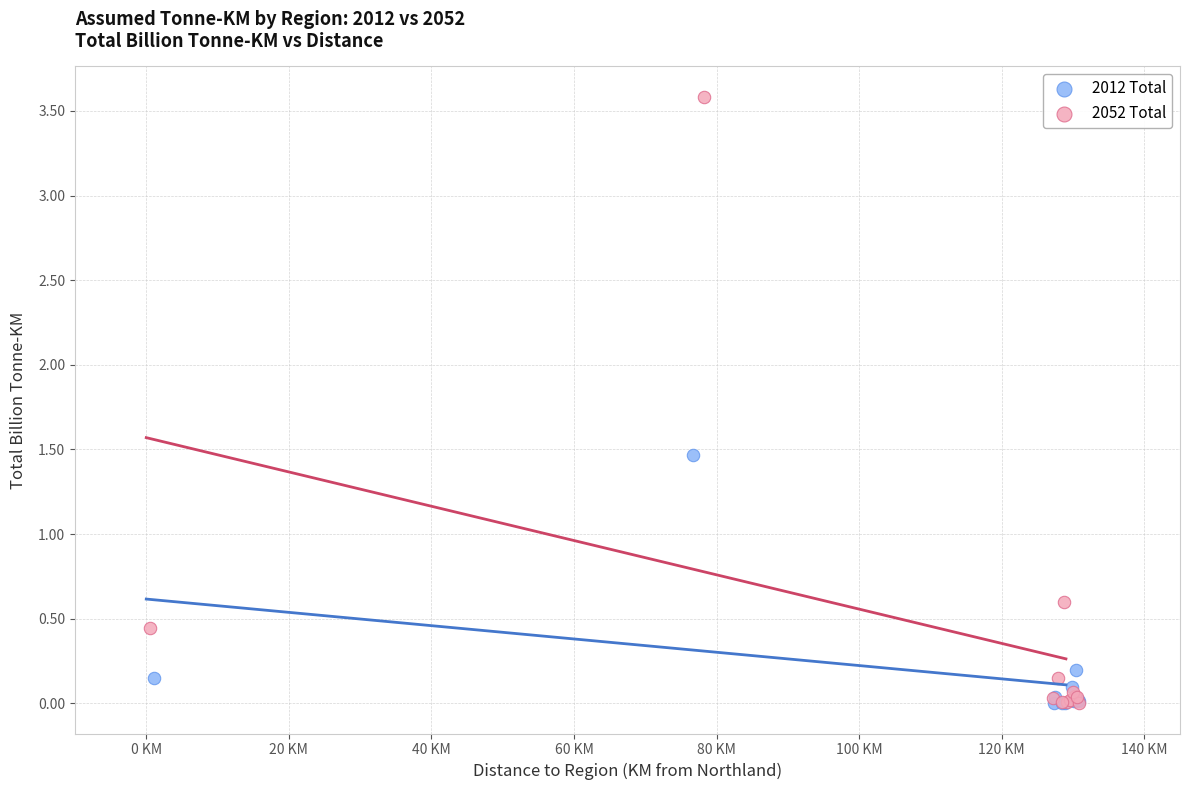

Which series reaches the maximum Y coordinate?

2052 Total